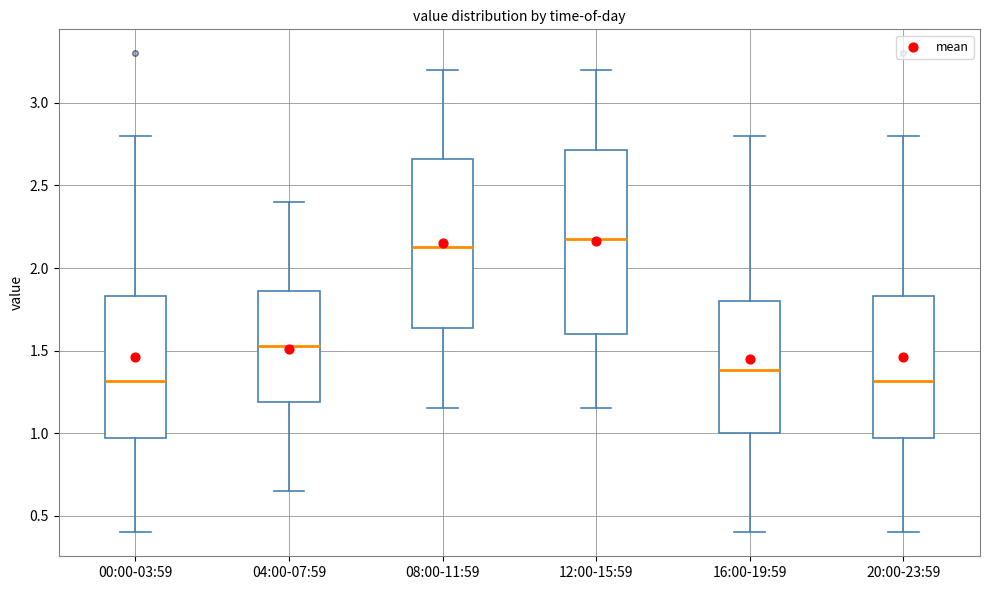

Where does the upper whisker of the box for 12:00-15:59 end on the y-axis? The values are not printed on the chart, so give them approximately, as read against the axis.

3.20